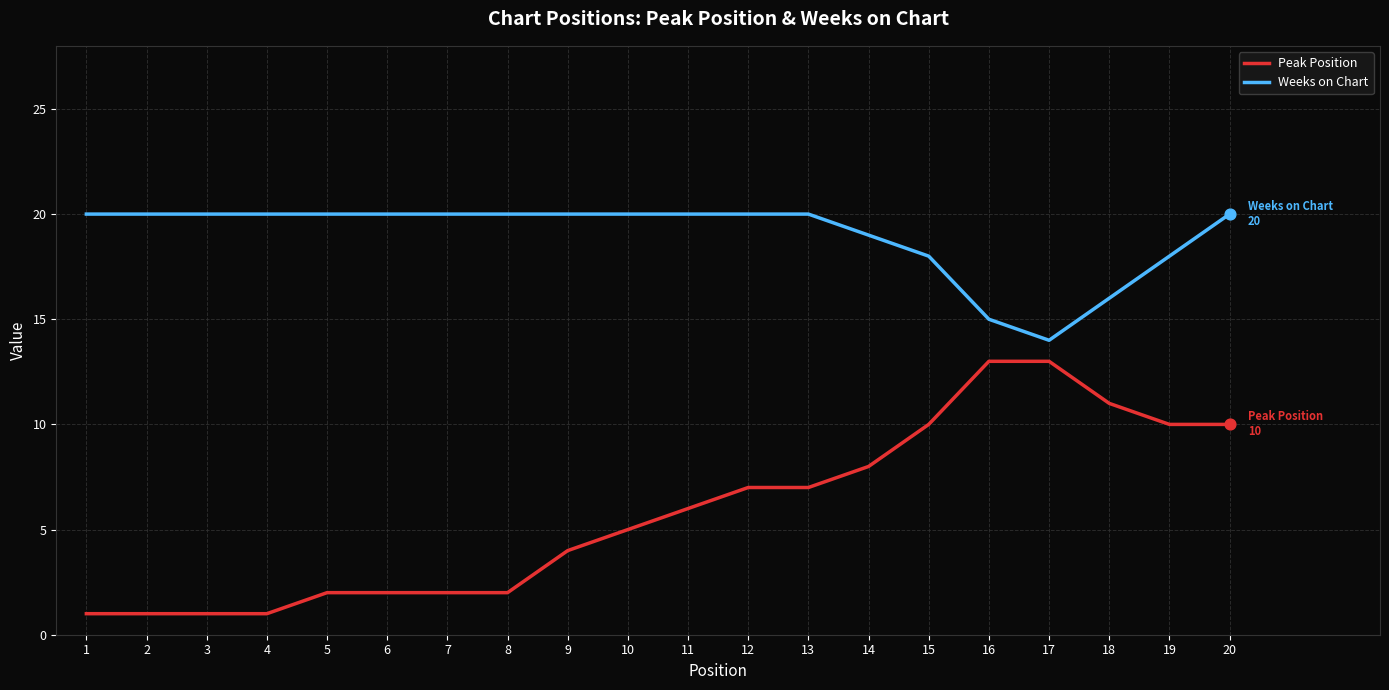

What are all the series names shown in the legend?

Peak Position, Weeks on Chart